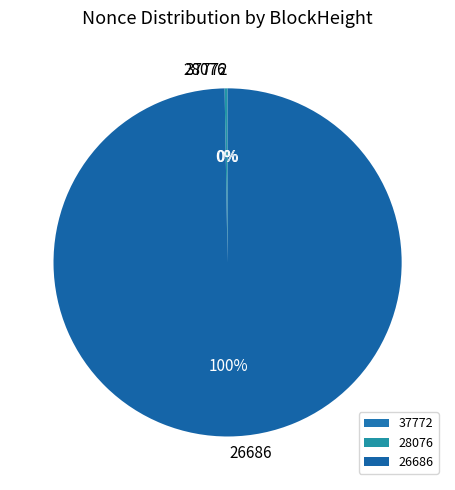

Is 26686 the majority of the pie?

Yes